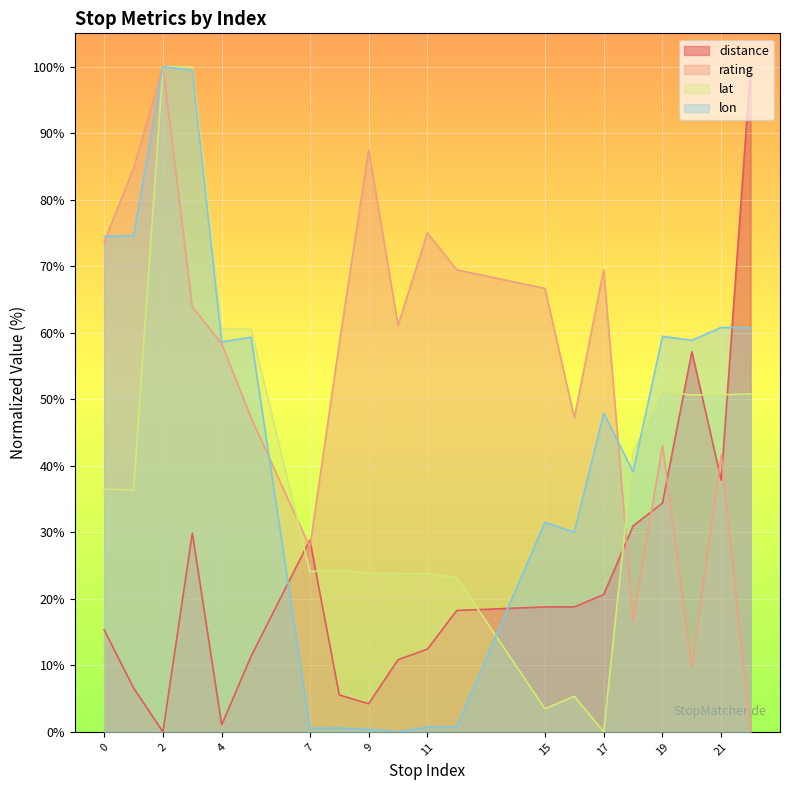

What value does the lon series have at 9?

0.4